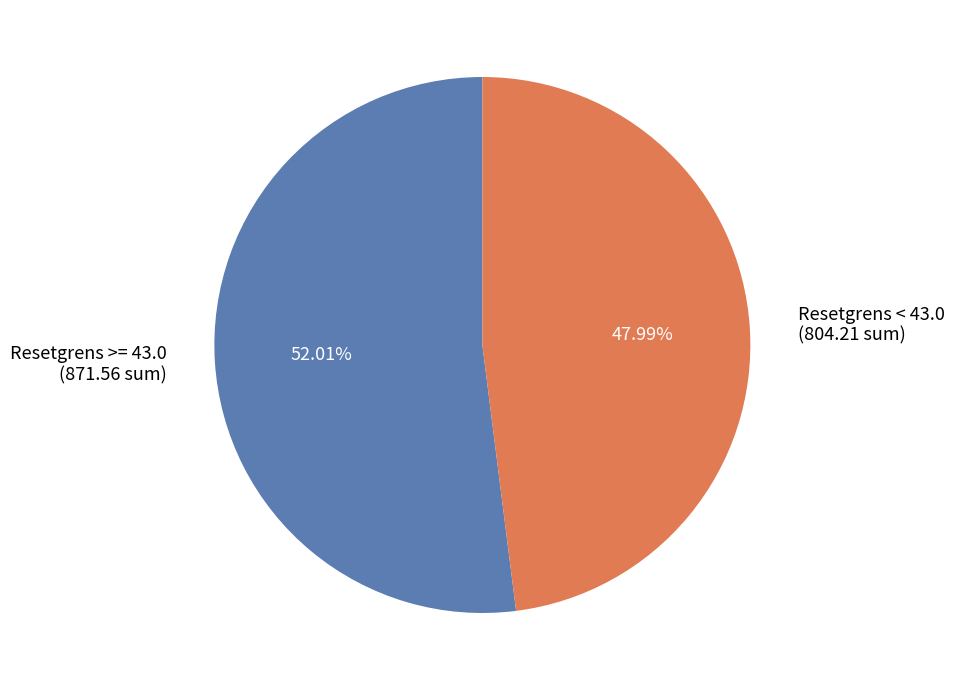

How many slices are in this pie chart?

2